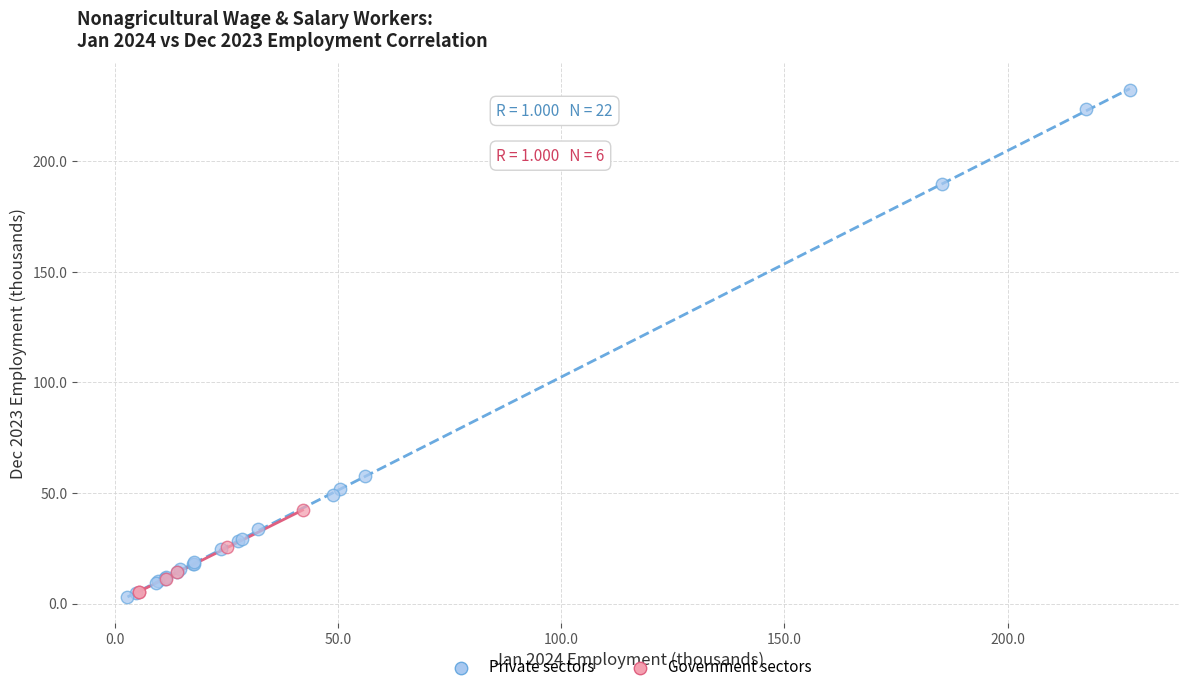

Which series reaches the maximum Y coordinate?

Private sectors